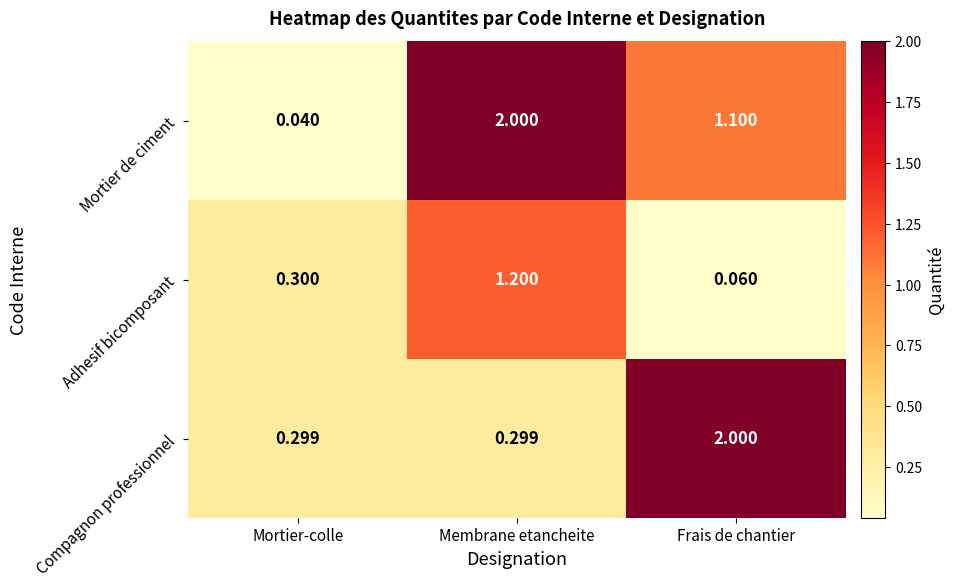

Rank the series by their average value, from lowest to highest.

Adhesif bicomposant, Compagnon professionnel, Mortier de ciment